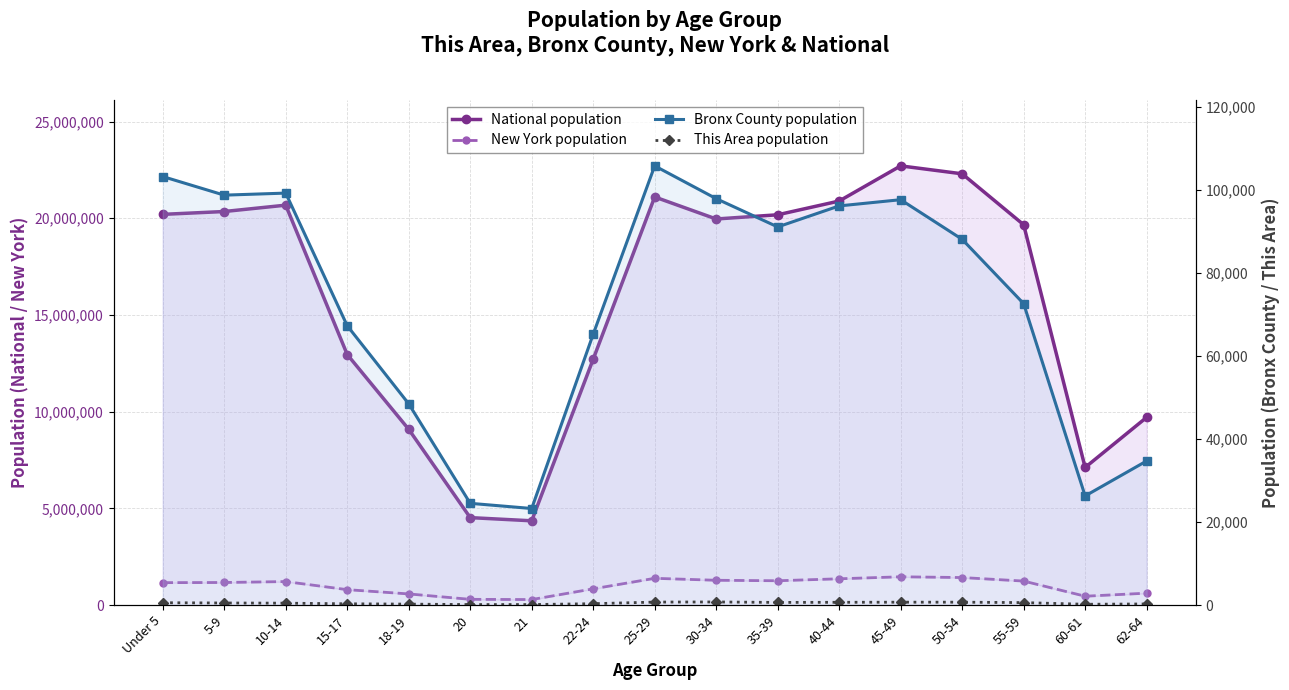

What are all the series names shown in the legend?

National population, New York population, Bronx County population, This Area population